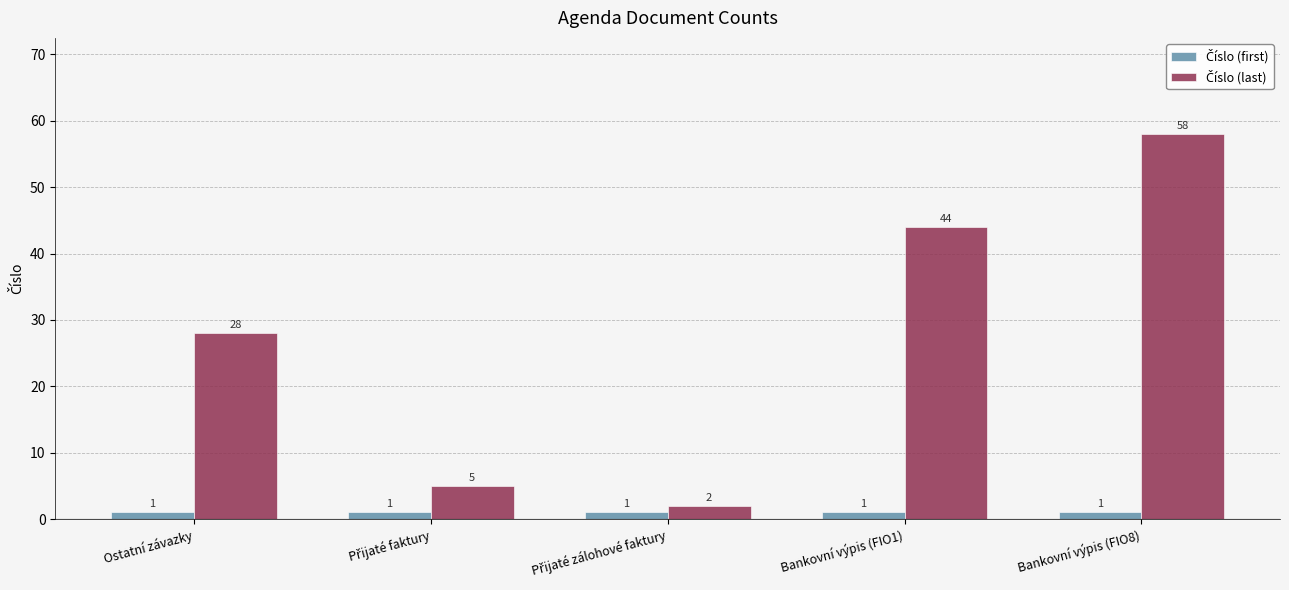

What is the maximum value shown in the chart?

58